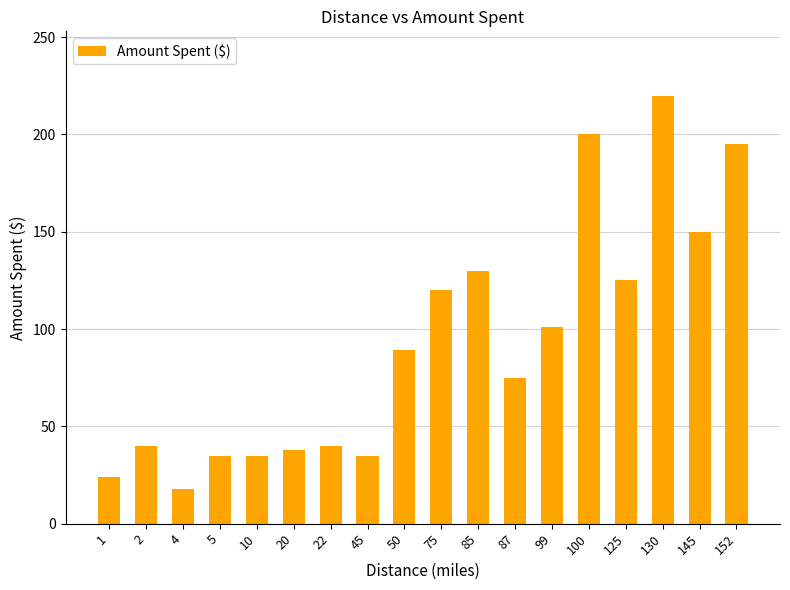

Reading left to right, transcribe all the data shown in this chart.

1=24	2=40	4=18	5=35	10=35	20=38	22=40	45=35	50=89	75=120	85=130	87=75	99=101	100=200	125=125	130=220	145=150	152=195